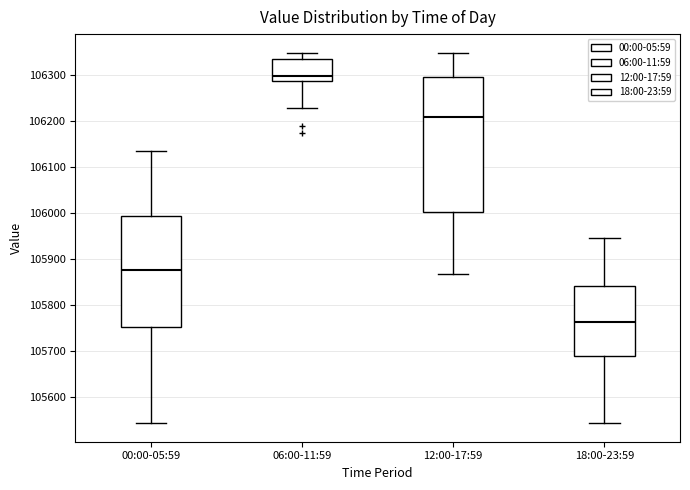

Which box has the highest median line?

06:00-11:59